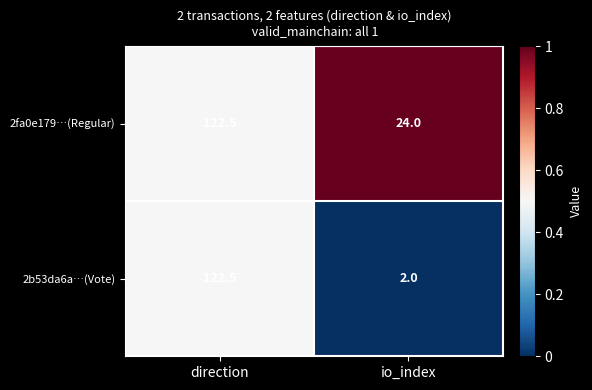

True or false: 2fa0e179…(Regular) has a value of 5.6 at io_index.

False